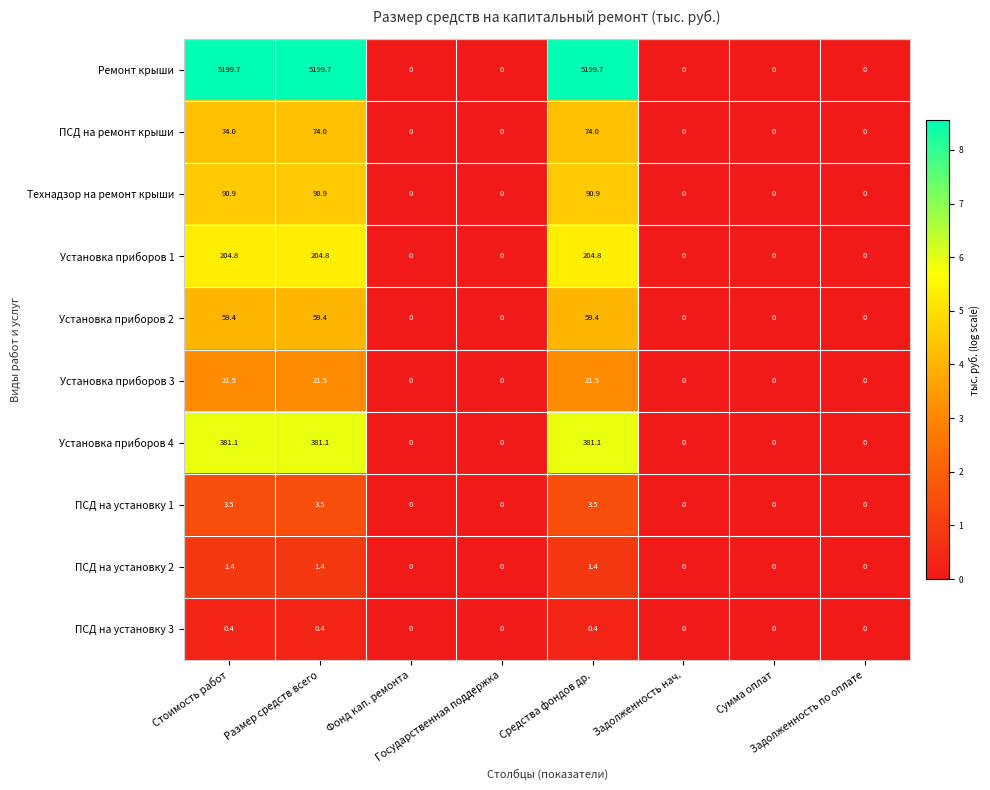

List the series in order of their peak value, lowest first.

ПСД на установку 3, ПСД на установку 2, ПСД на установку 1, Установка приборов 3, Установка приборов 2, ПСД на ремонт крыши, Технадзор на ремонт крыши, Установка приборов 1, Установка приборов 4, Ремонт крыши